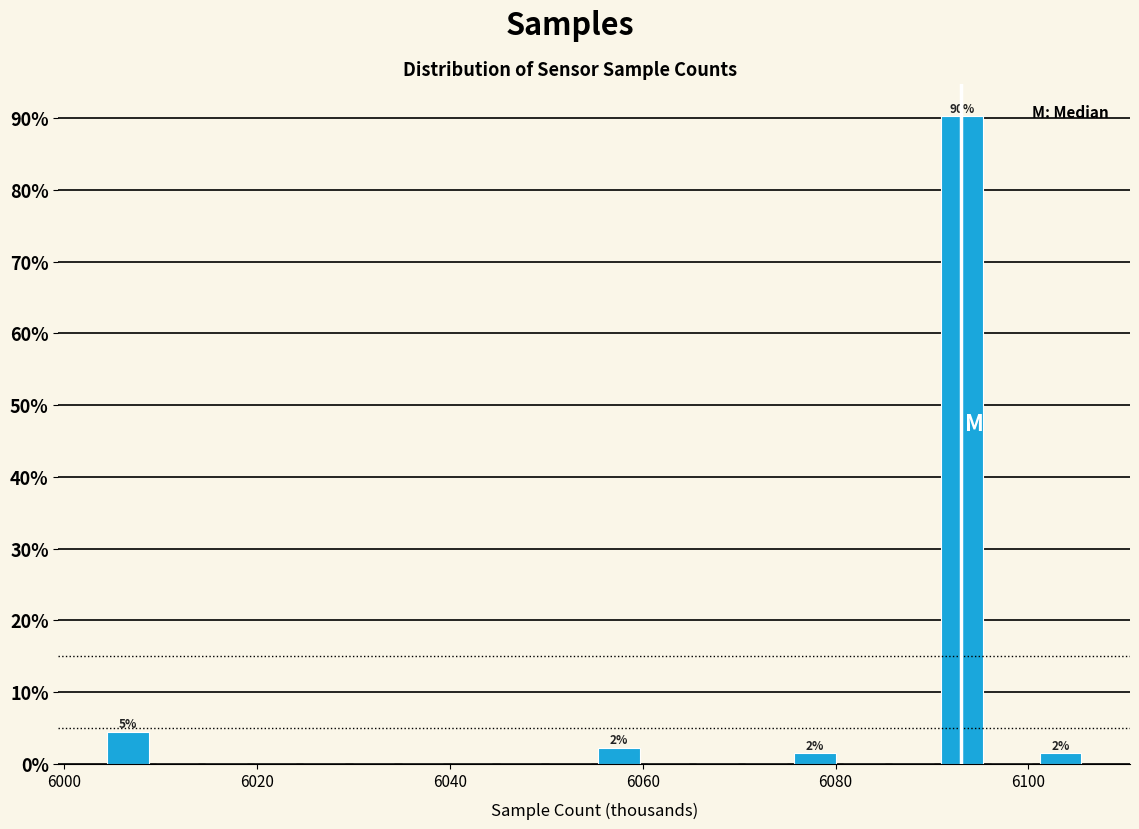

Around what value on the x-axis is the tallest bar? Give the approximate position of its centre, as read against the axis.

6094